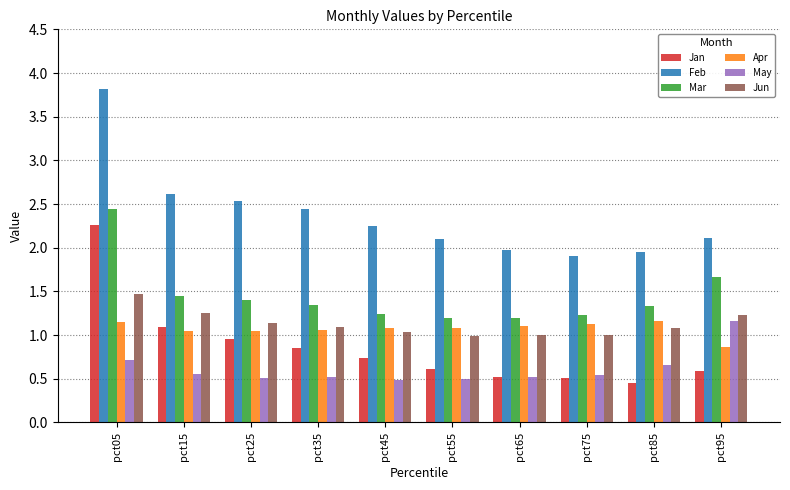

The Feb series shows 1.9 at pct85. True or false?

True